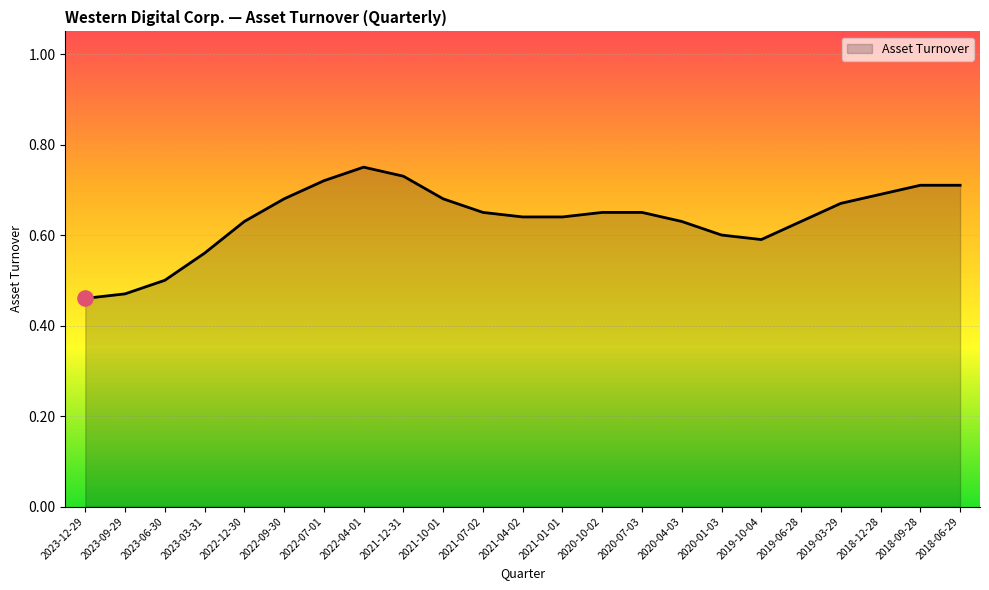

What is the change in value from 2023-09-29 to 2021-01-01?

+0.2